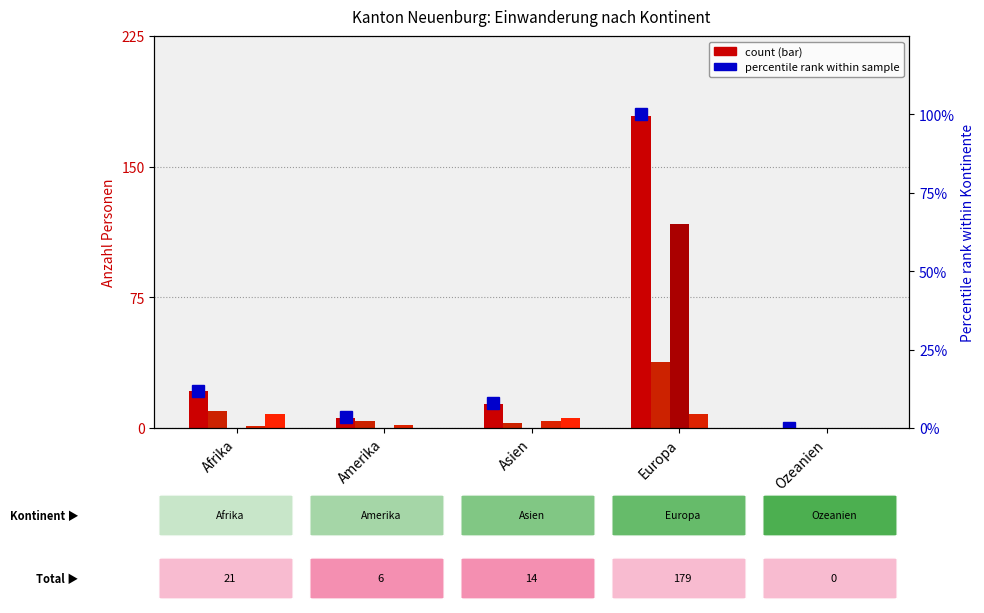

Reading left to right, transcribe all the data shown in this chart.

Total Einwanderung: 21.0	6.0	14.0	179.0	0.0
Familiennachzug: 10.0	4.0	3.0	38.0	0.0
Erwerbst. ohne Kontingent.: 0.0	0.0	0.0	117.0	0.0
Aus- und Weiterbildung: 1.0	2.0	4.0	8.0	0.0
Anerkannter Flüchtling: 8.0	0.0	6.0	0.0	0.0
% of max (Total): 11.7	3.4	7.8	100.0	0.0